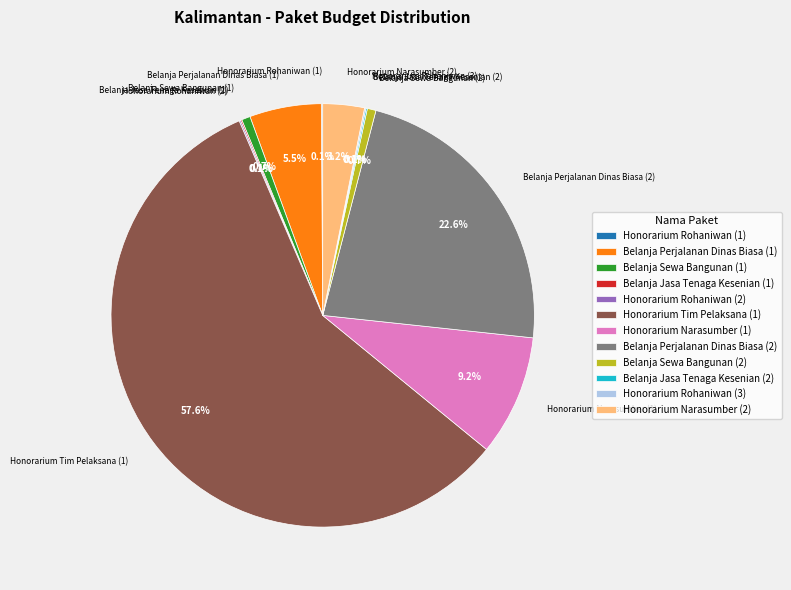

Which slice is the largest?

Honorarium Tim Pelaksana (1)